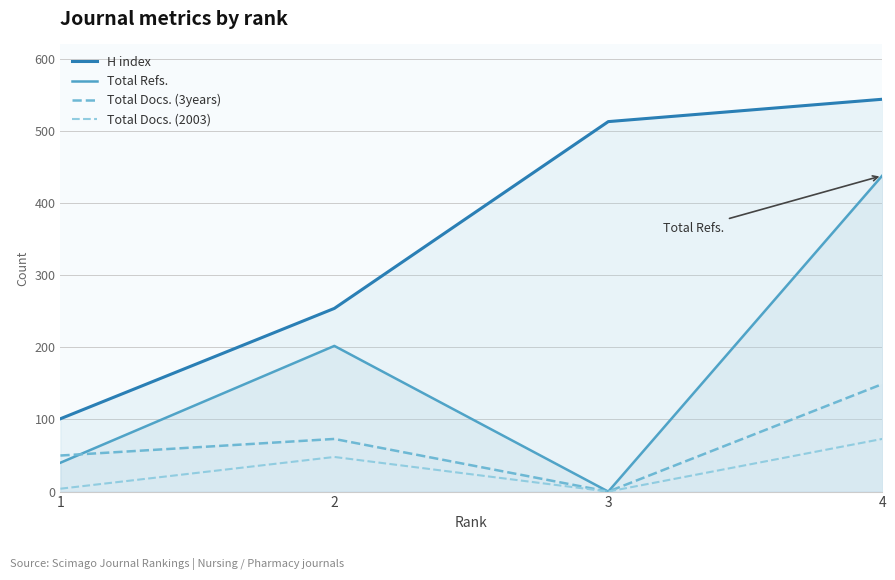

What is the approximate value of Total Docs. (2003) at 2, to the nearest 5?

50